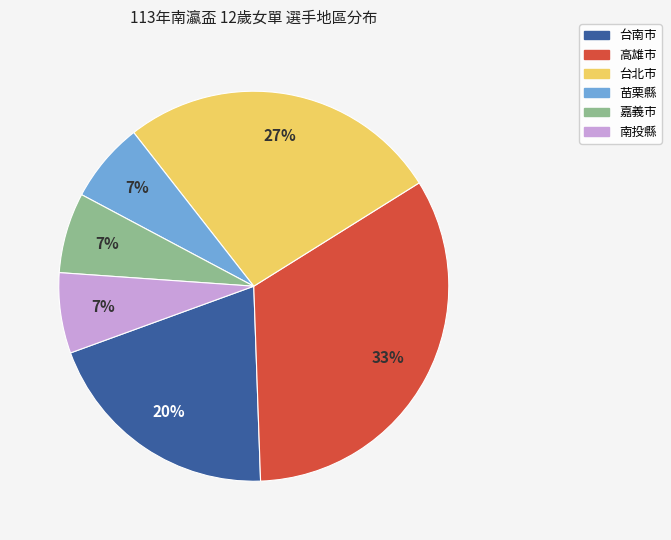

How many slices are in this pie chart?

6